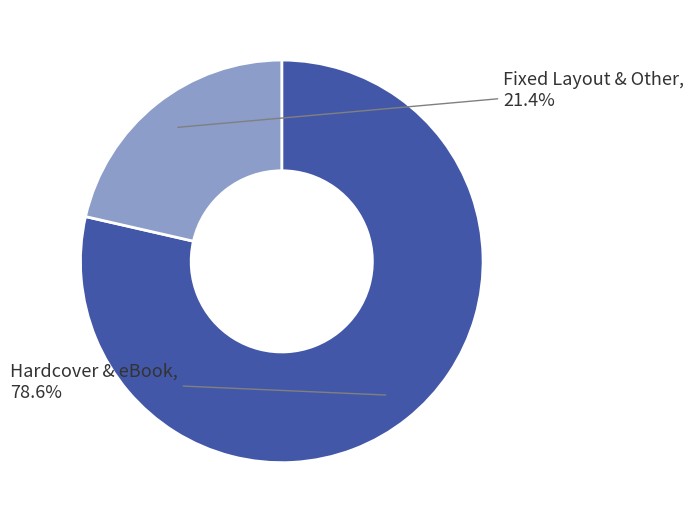

Is there a majority slice in this chart?

Yes